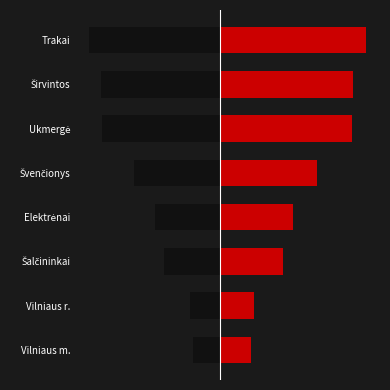

Reading left to right, transcribe all the data shown in this chart.

0.2	0.2	0.4	0.5	0.7	0.9	0.9	1.0